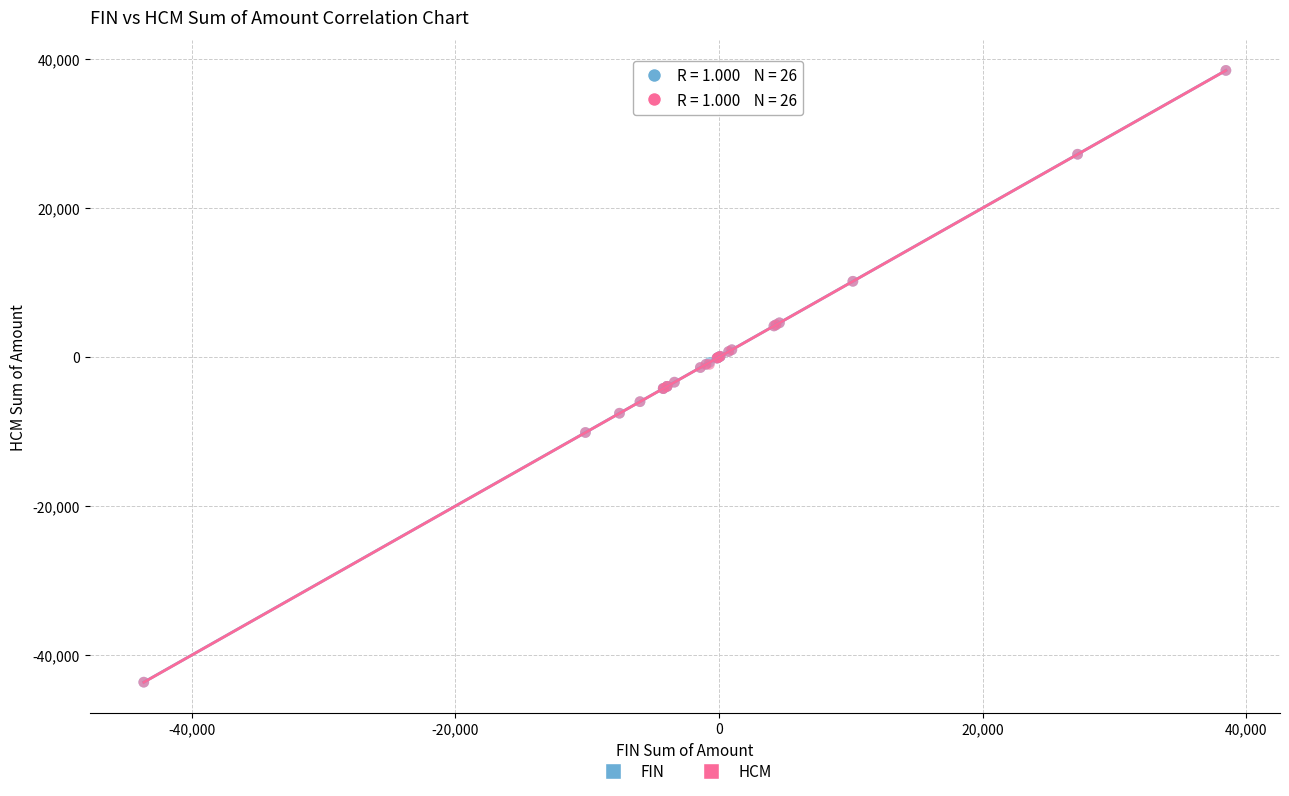

What are all the series names shown in the legend?

FIN, HCM